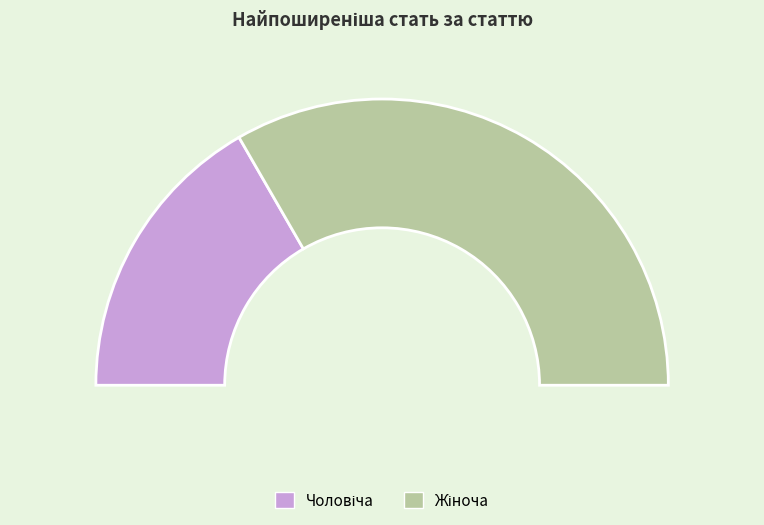

Is it true that Чоловіча is 39% of the pie?

False